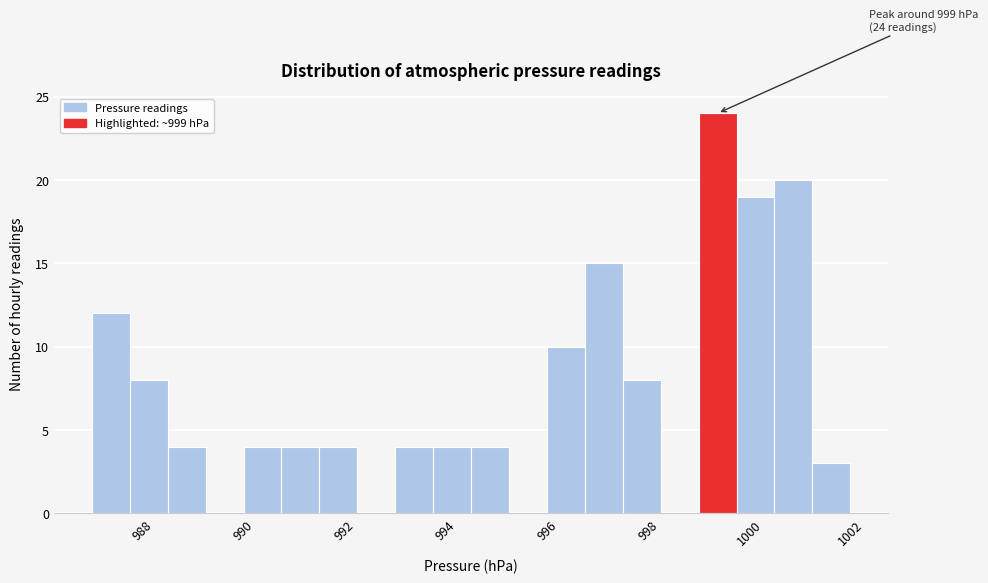

Read against the x-axis, roughly where is the centre of the tallest bar?

999.4